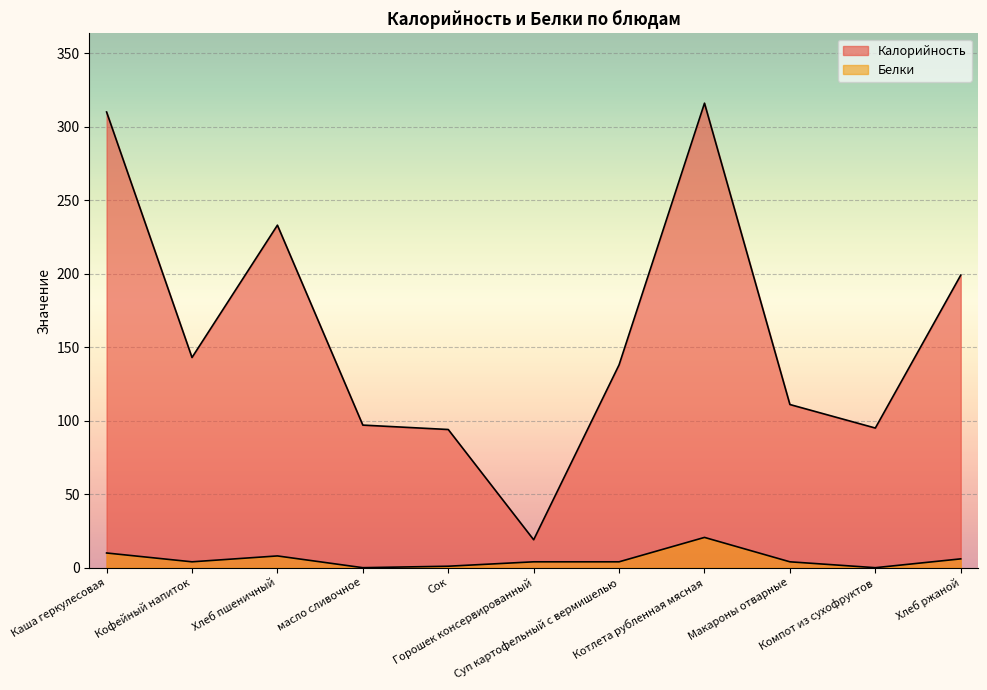

Reading right to left, transcribe all the data shown in this chart.

Калорийность: 199.0	95.0	111.0	316.0	138.0	19.0	94.0	97.0	233.0	143.0	310.0
Белки: 6.0	0.0	4.0	20.6	4.0	4.0	1.0	0.0	8.0	4.0	10.0